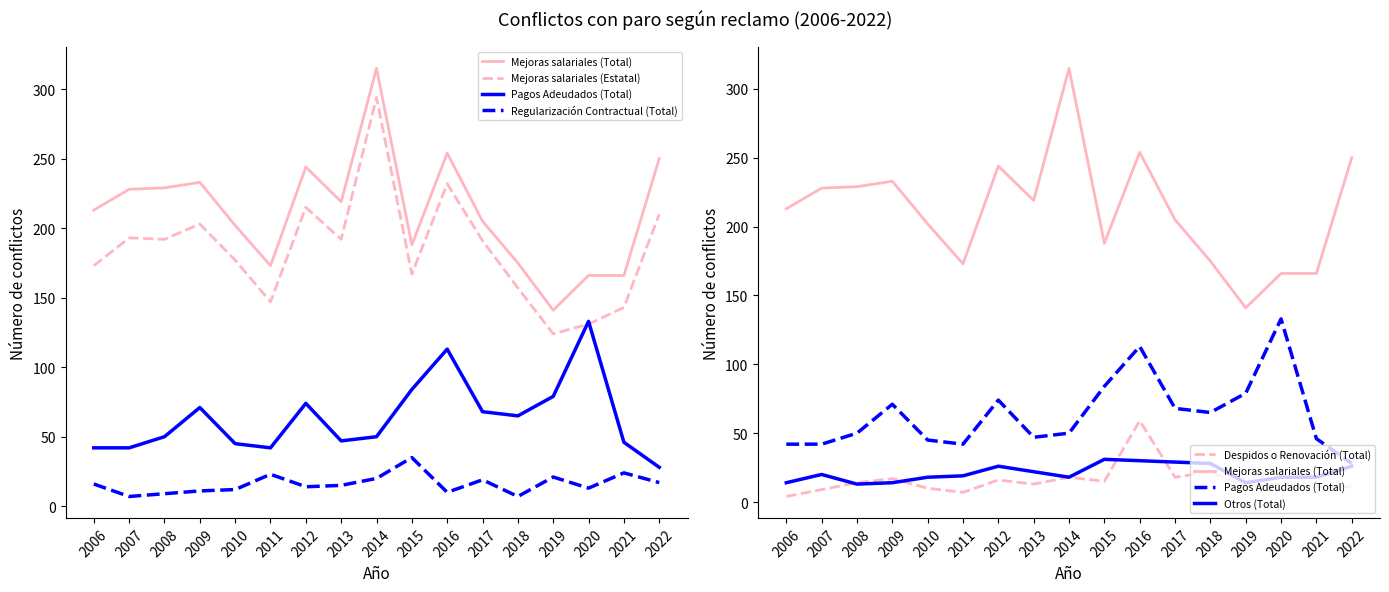

What is the value of the Otros (Total) point at the 11th from the left?

30